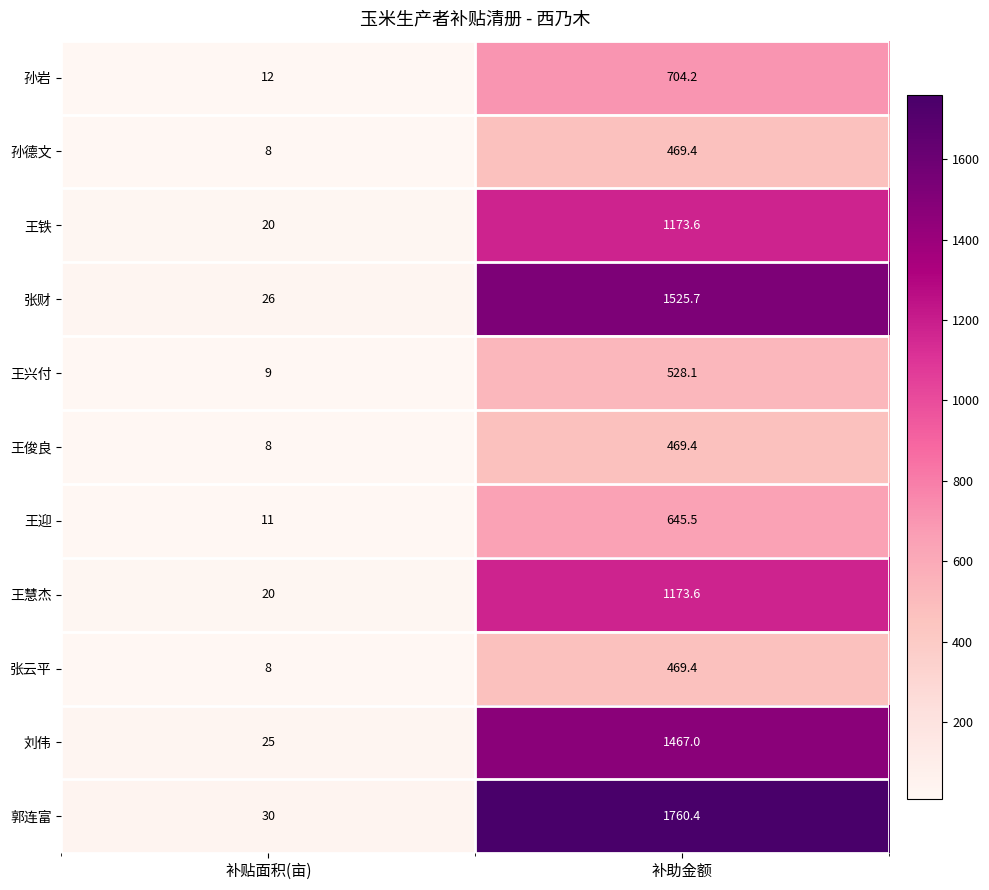

Is the value of 王慧杰 at 补助金额 greater than the value of 张云平 at 补助金额?

Yes